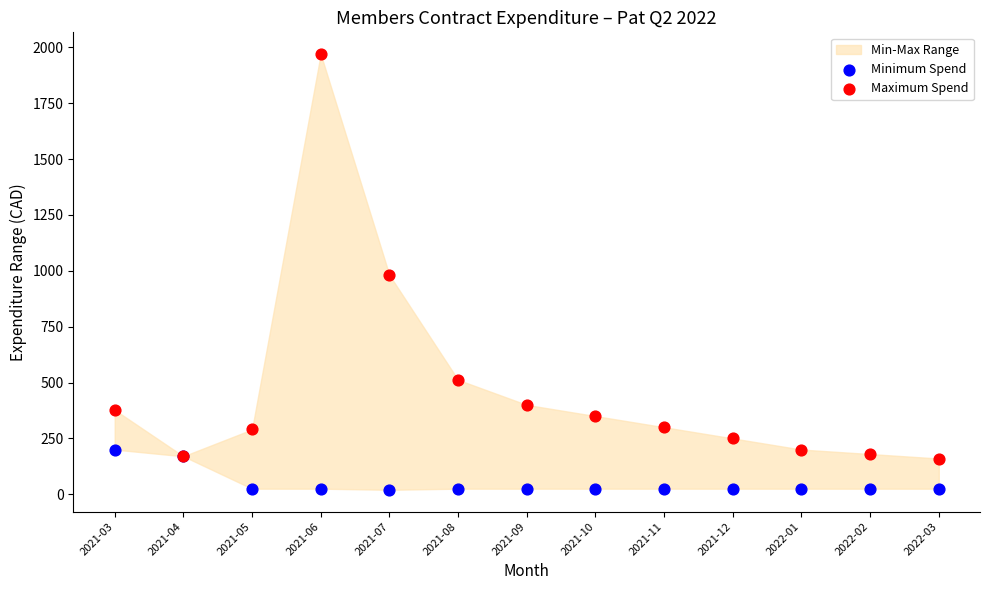

In the Maximum Spend series, what Y value is closest to 1064?

981.2